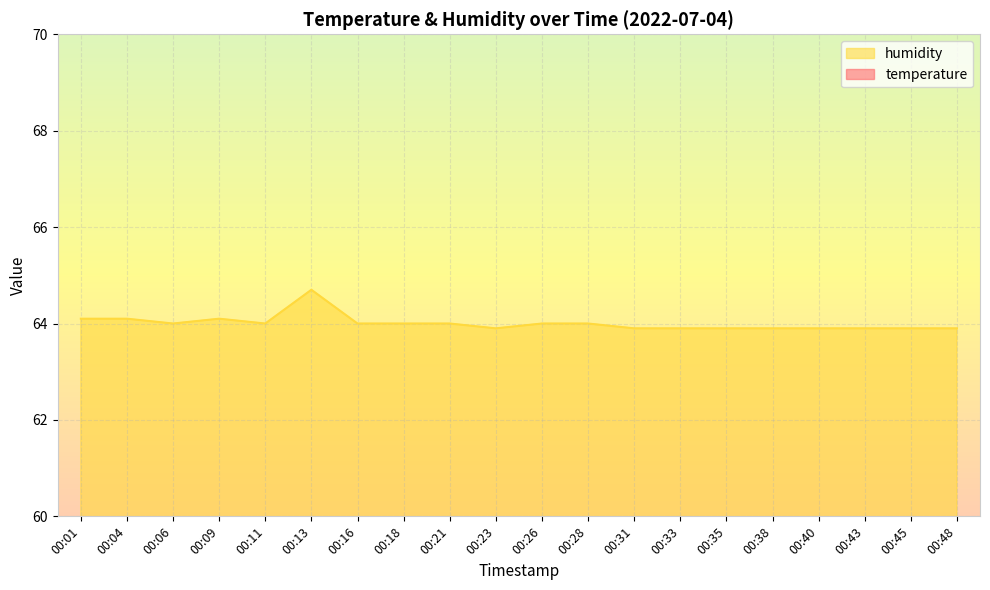

Reading left to right, transcribe all the data shown in this chart.

temperature: 22.1	22.1	22.1	22.2	22.1	22.1	22.1	22.1	22.1	22.0	22.1	22.1	22.0	22.0	22.0	22.0	22.0	22.0	22.0	22.0
humidity: 64.1	64.1	64.0	64.1	64.0	64.7	64.0	64.0	64.0	63.9	64.0	64.0	63.9	63.9	63.9	63.9	63.9	63.9	63.9	63.9